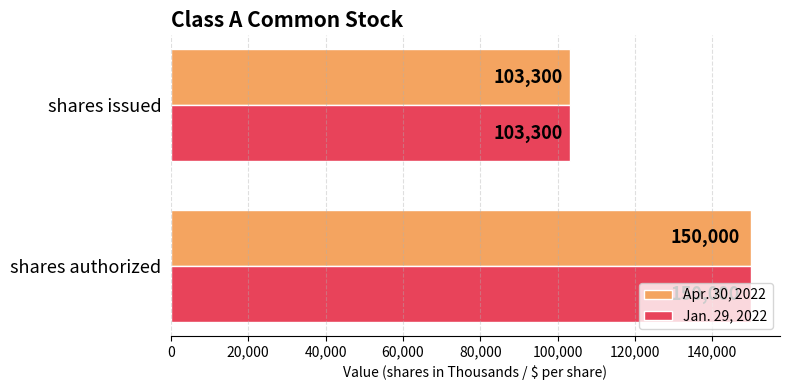

Which category has the lowest value across all series?

shares issued